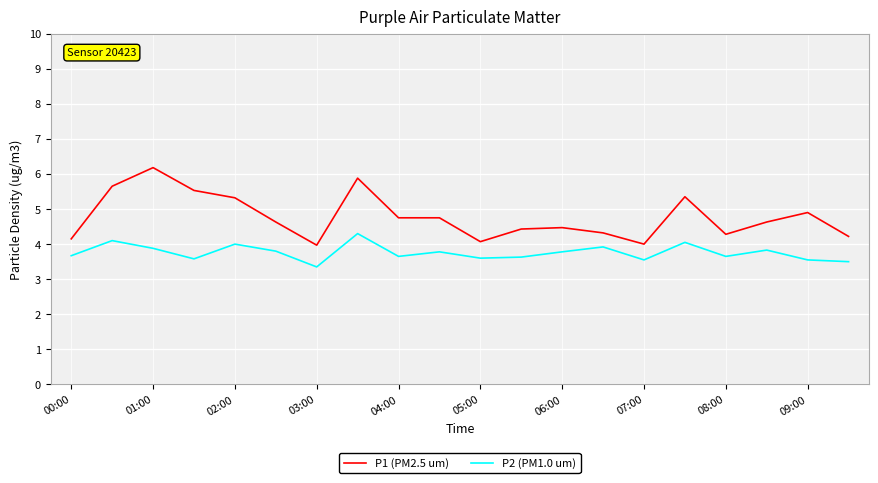

True or false: P1 (PM2.5 um) and P2 (PM1.0 um) intersect in this chart.

False